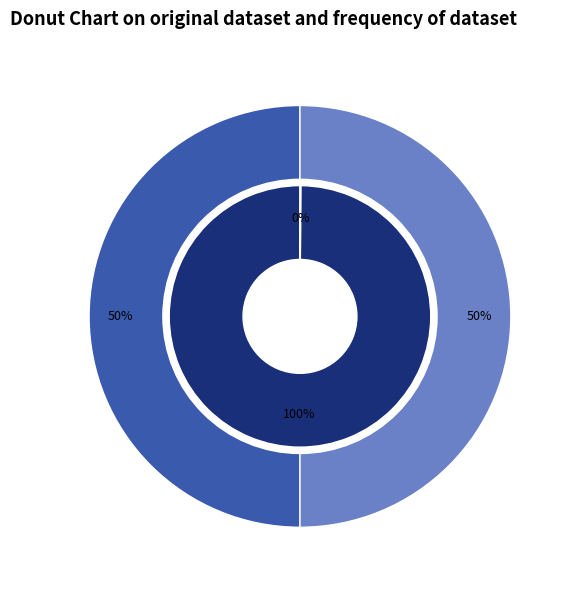

True or false: Ticket accounts for 13% of the total.

False